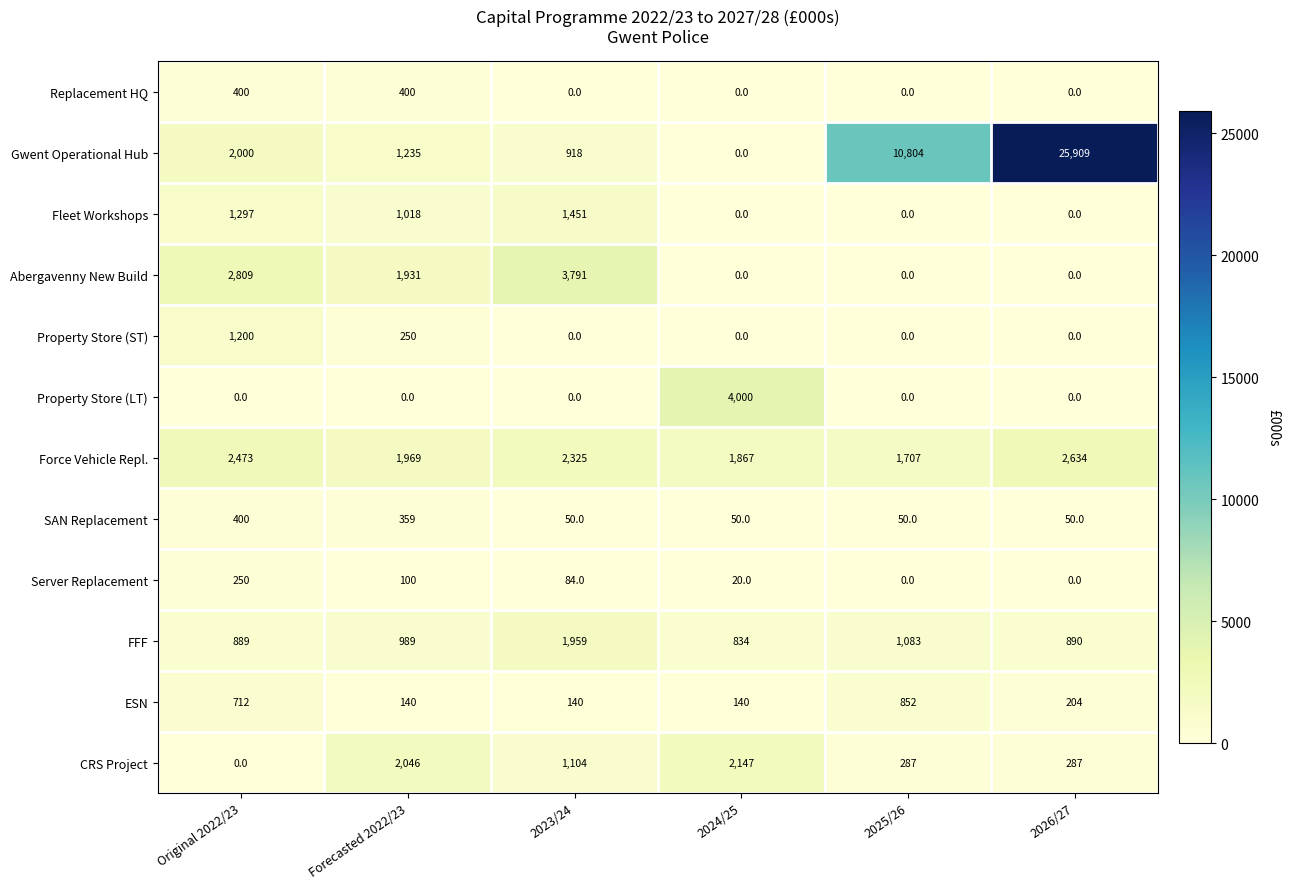

What is the sum of the Gwent Operational Hub values at Original 2022/23 and Forecasted 2022/23?

3235